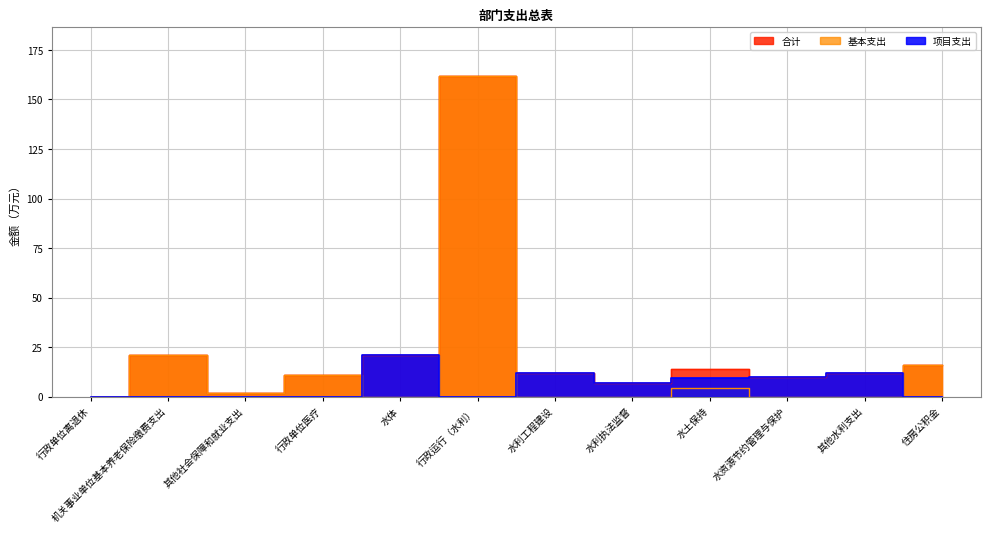

Is this an area chart (filled region under the line)?

No